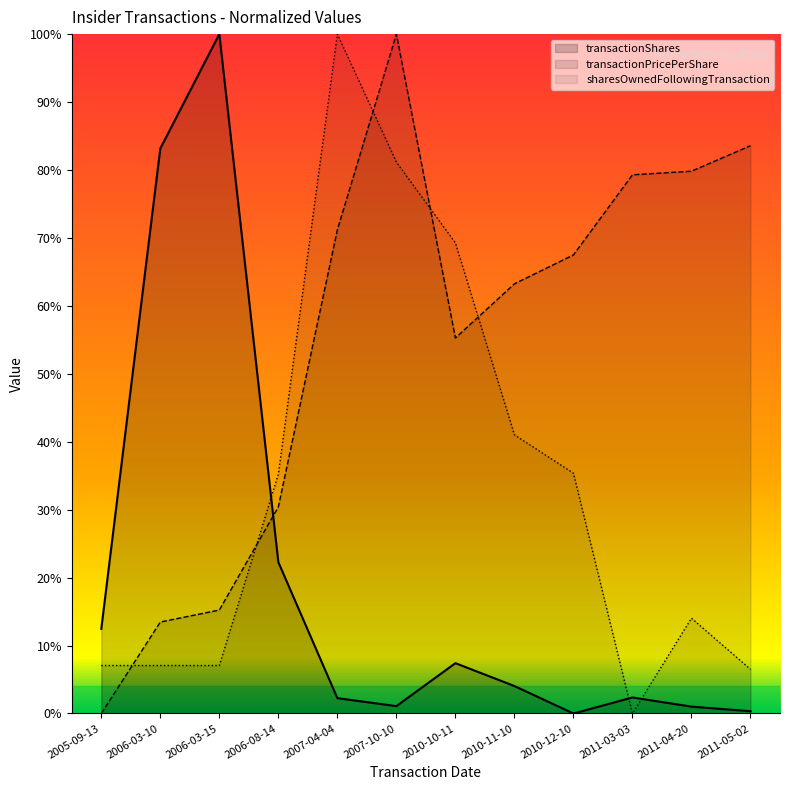

At which category does the chart reach its peak across all series?

2006-03-15